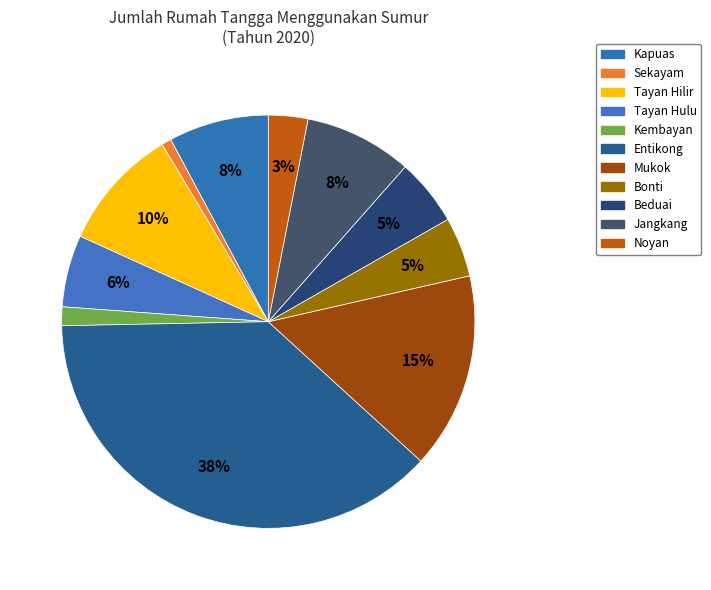

How many segments does this pie chart have?

11